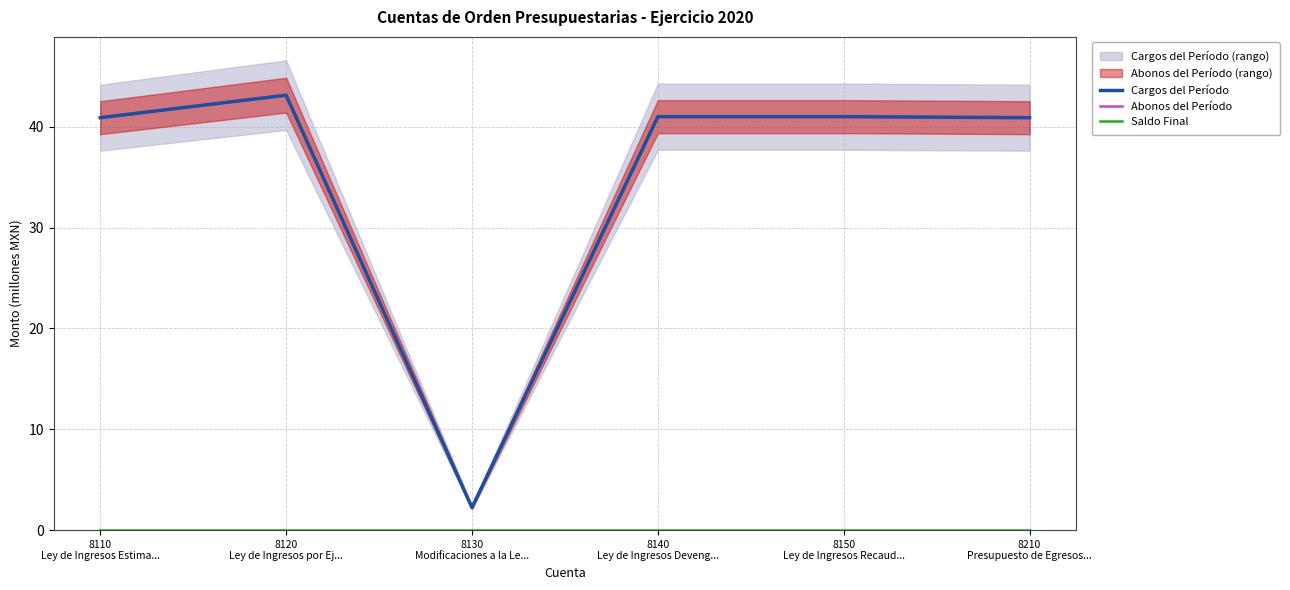

How many interior local peaks does the Cargos del Período series have?

1